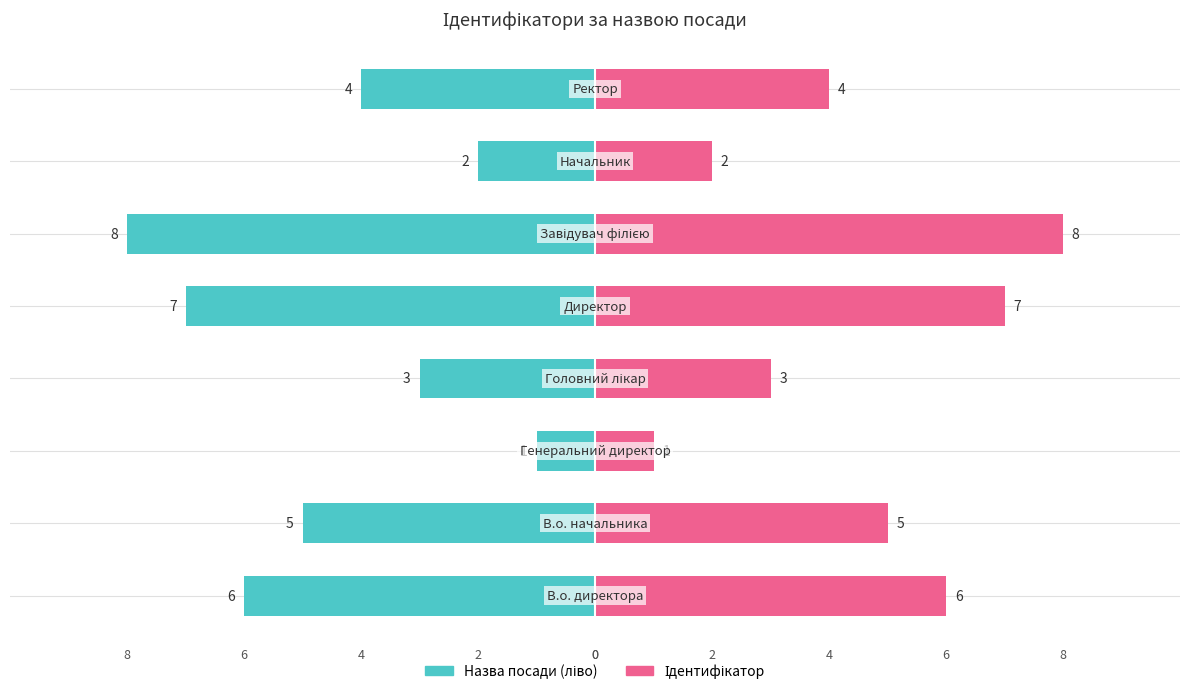

What are all the series names shown in the legend?

Назва посади (ліво), Ідентифікатор